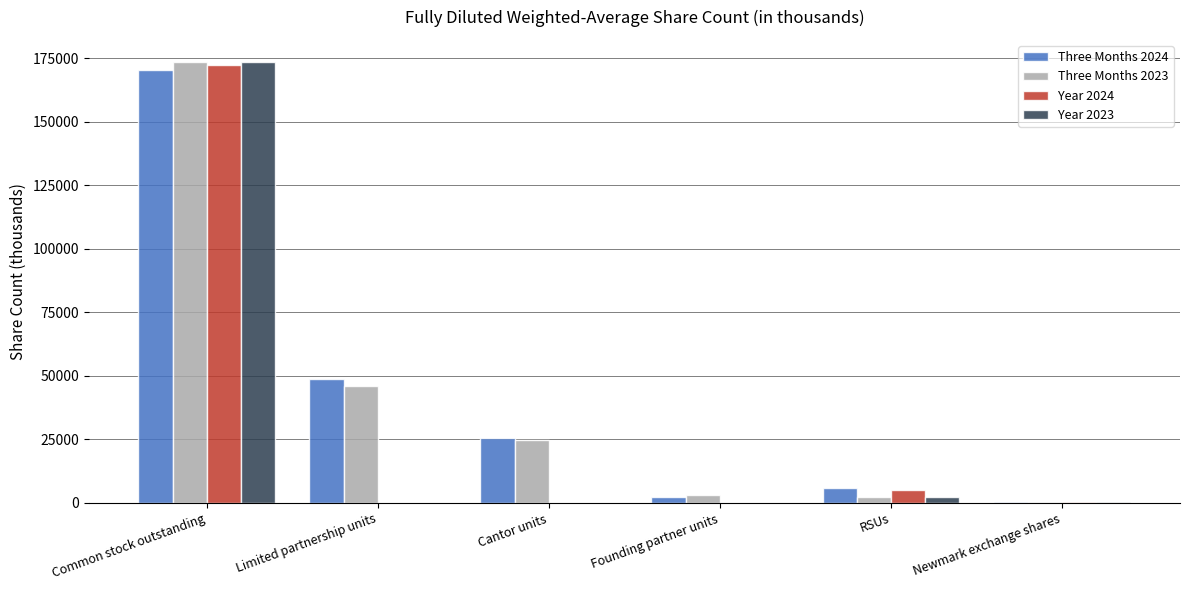

Which category has the highest value in the Three Months 2023 series?

Common stock outstanding